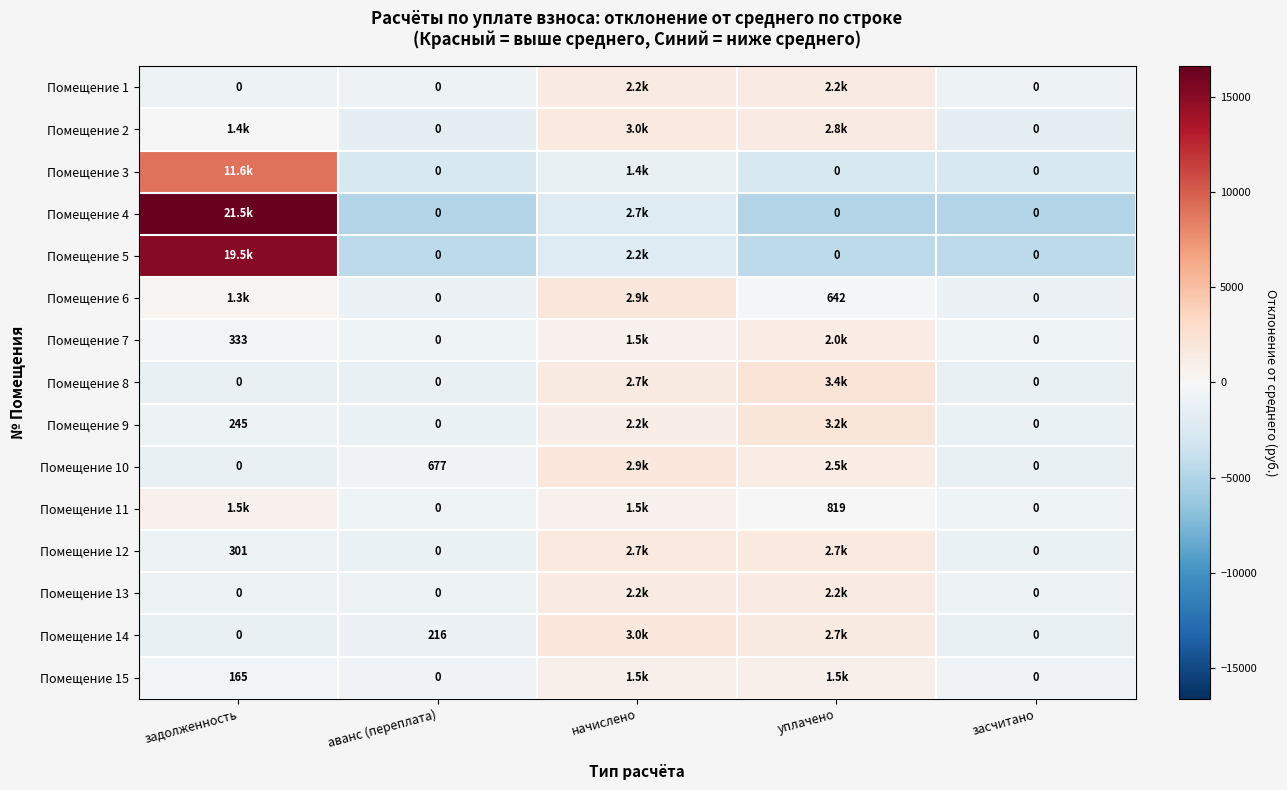

At which category does the chart reach its peak across all series?

задолженность